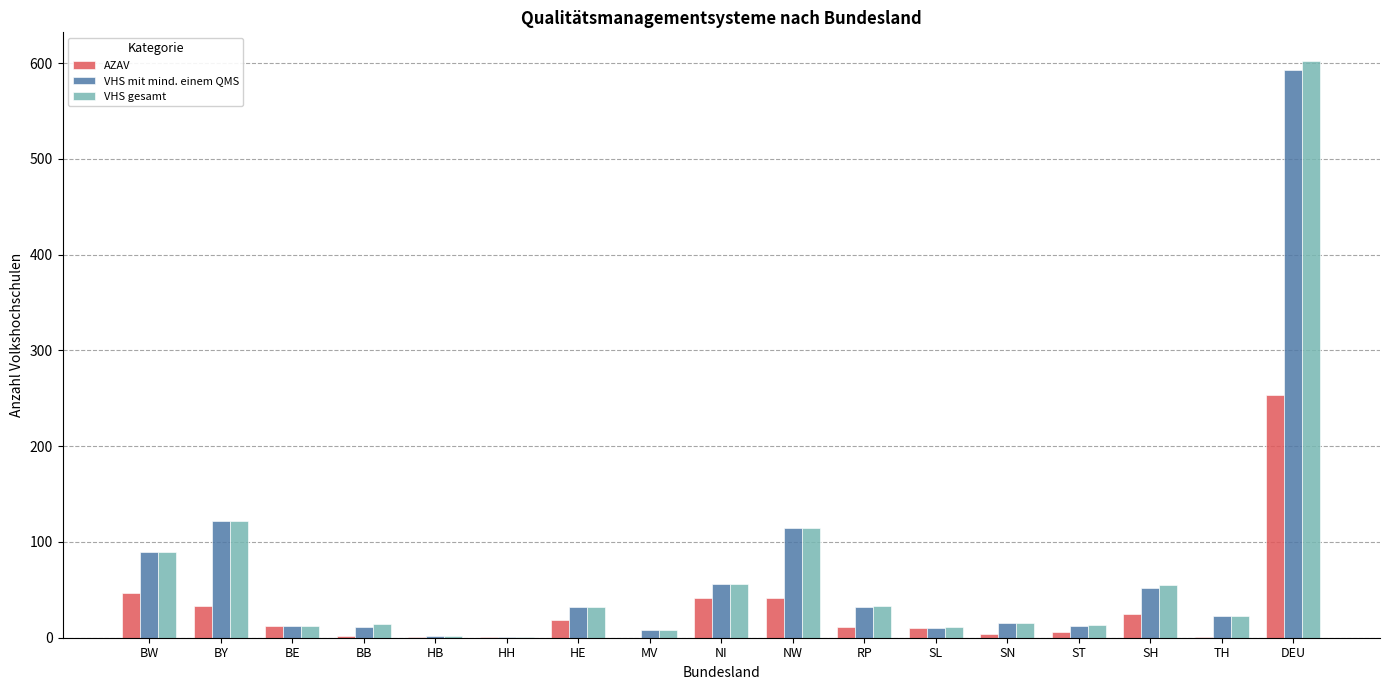

Is it true that AZAV equals 253 at DEU?

True